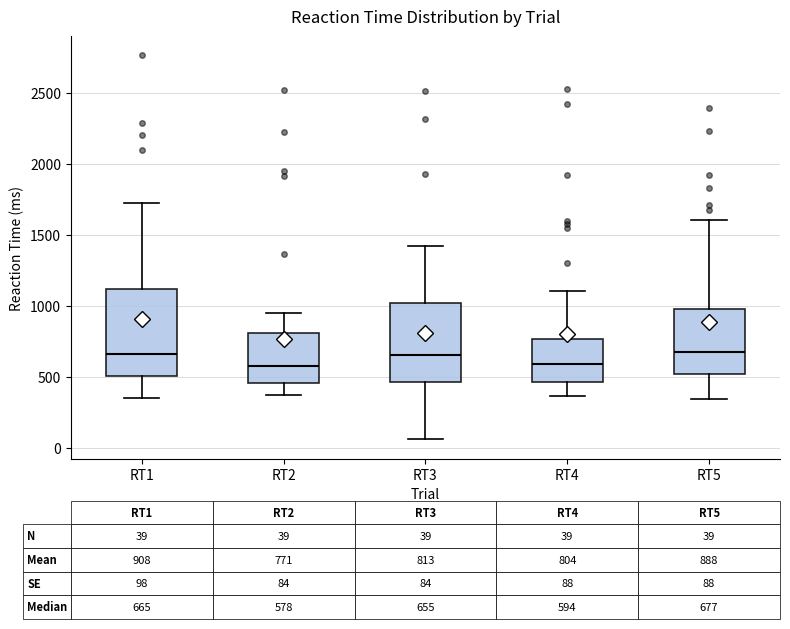

Which box is the tallest, from its lower edge to its upper edge?

RT1